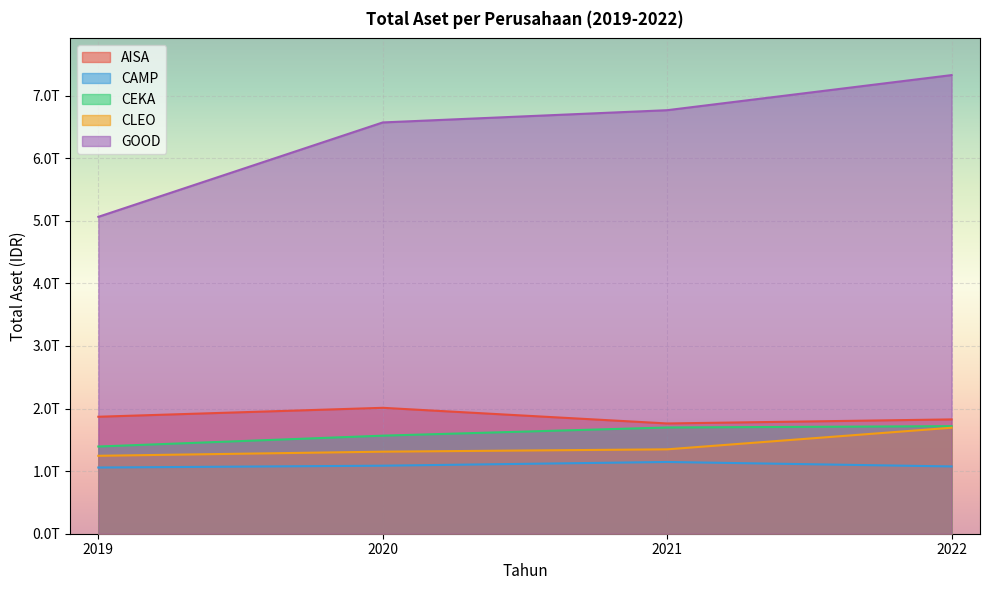

What is the total value across all series at 2022?

13640310459691